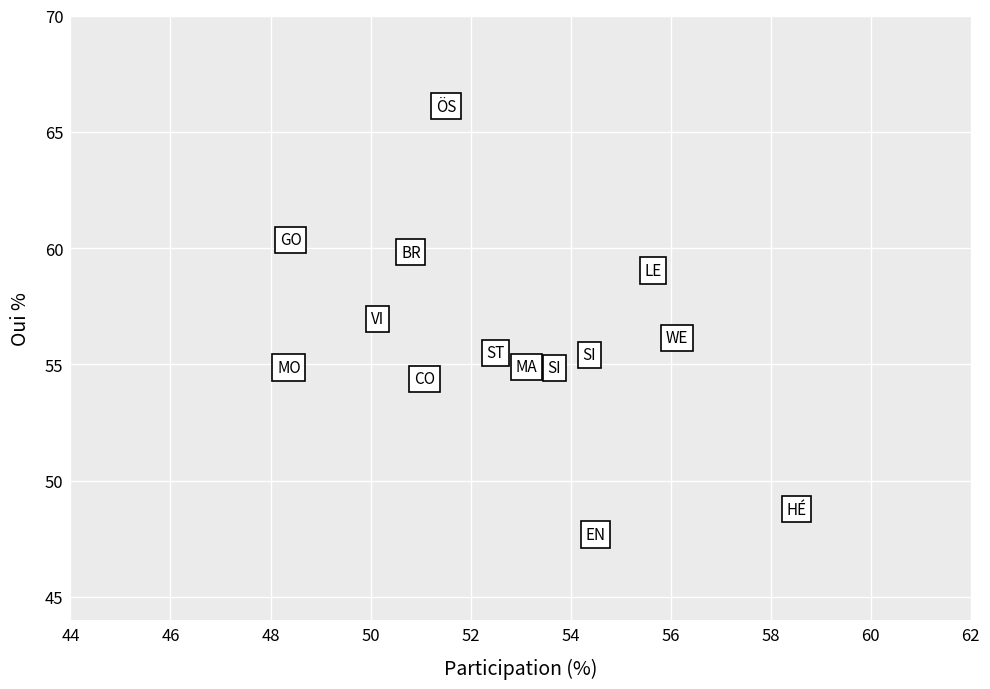

What is the range of Y values (max minus min)?

18.4